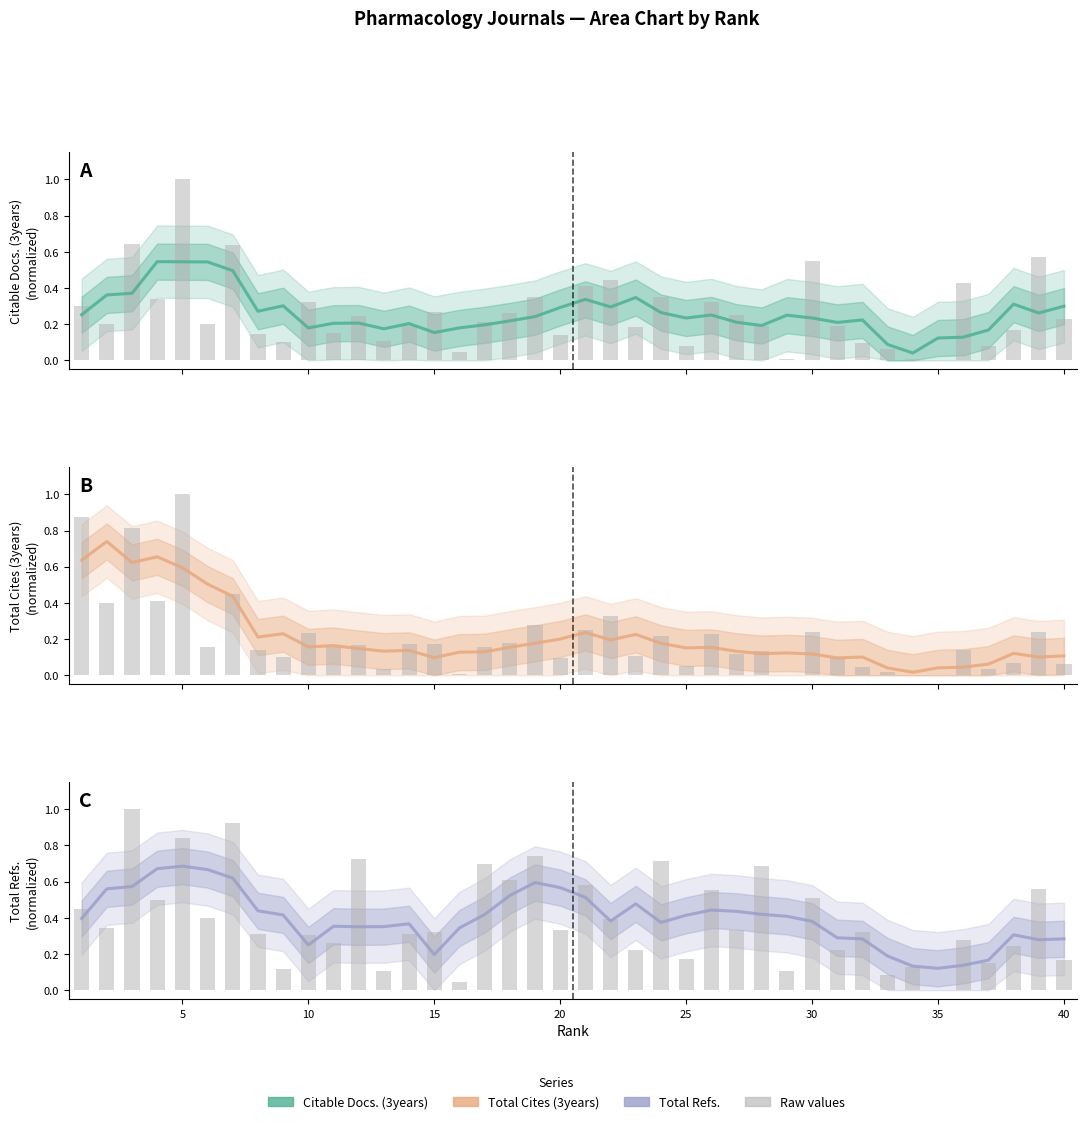

True or false: Total Refs. has a value of 0.5 at 5.

False